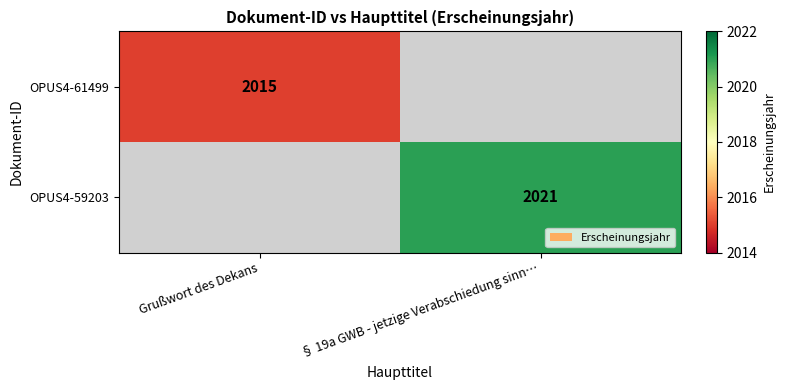

True or false: OPUS4-59203 has a value of 2021 at § 19a GWB - jetzige Verabschiedung sinn….

True